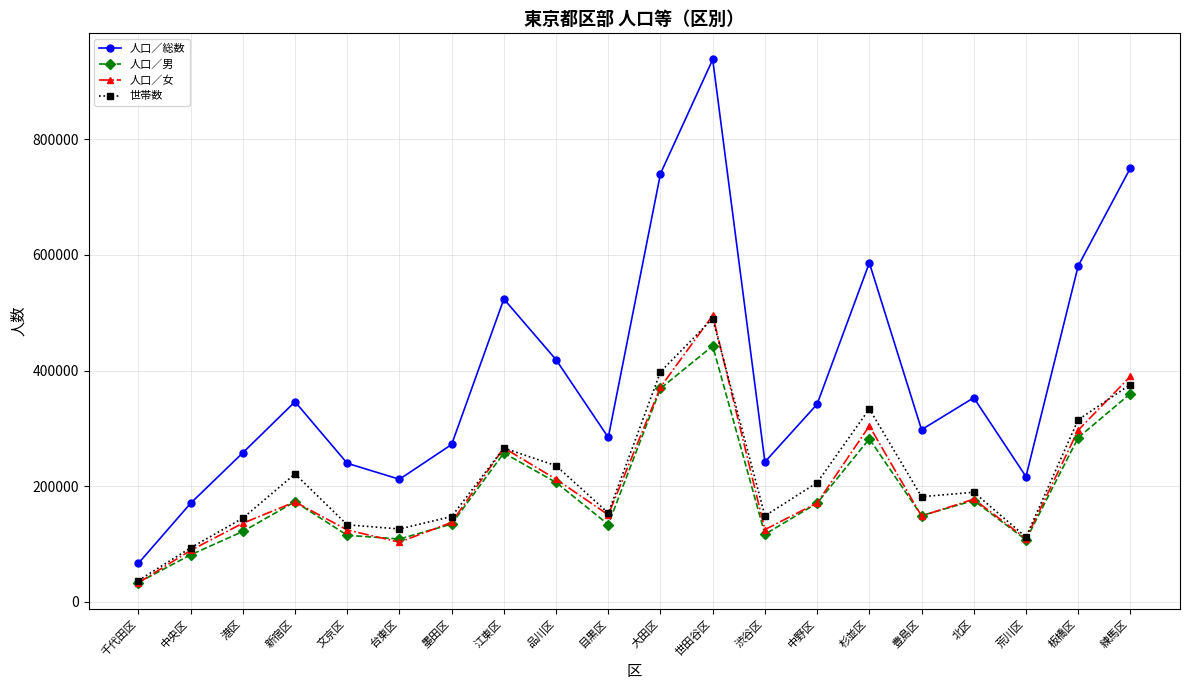

What is the value of the 人口／男 point at the 18th from the left?

107214